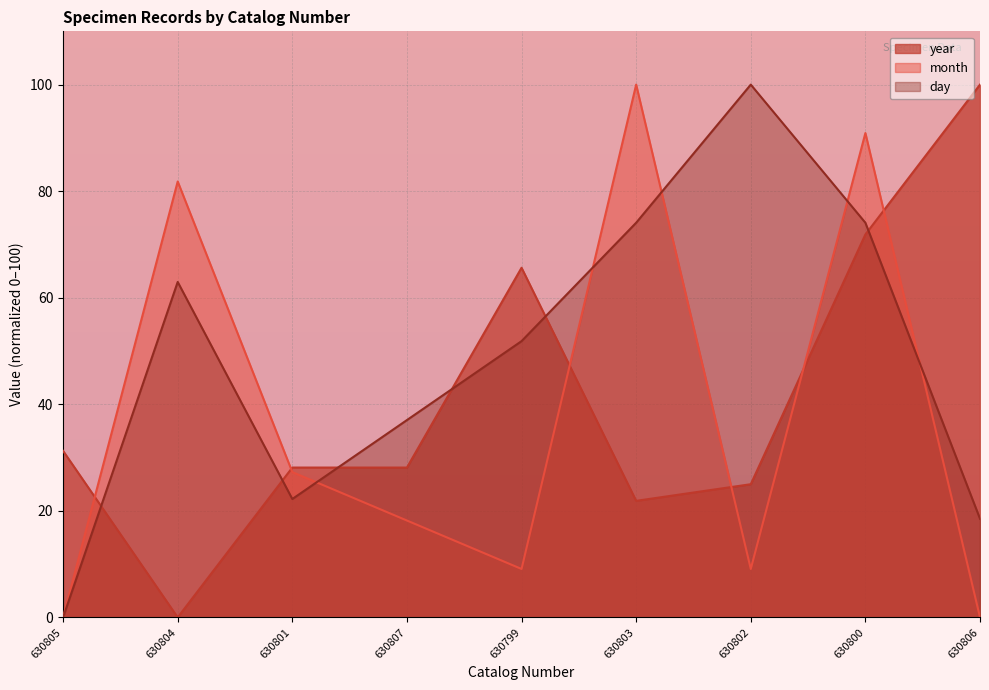

The day series shows 0.0 at 630805. True or false?

True